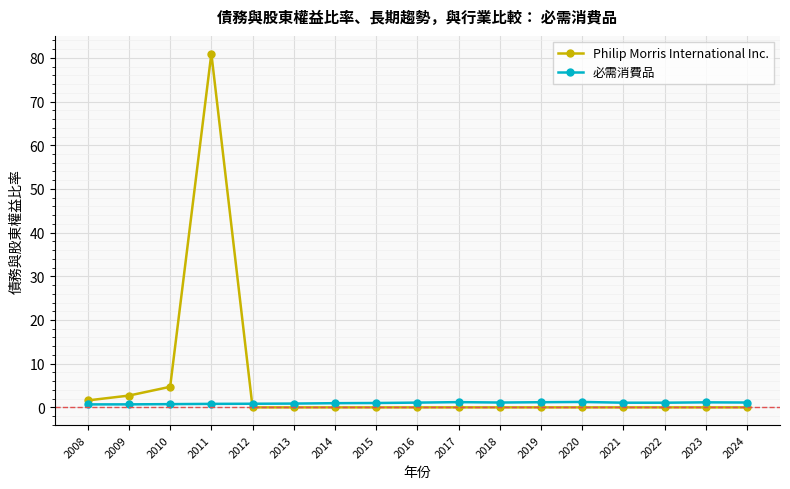

True or false: 必需消費品 has more than 1 interior local peaks.

True